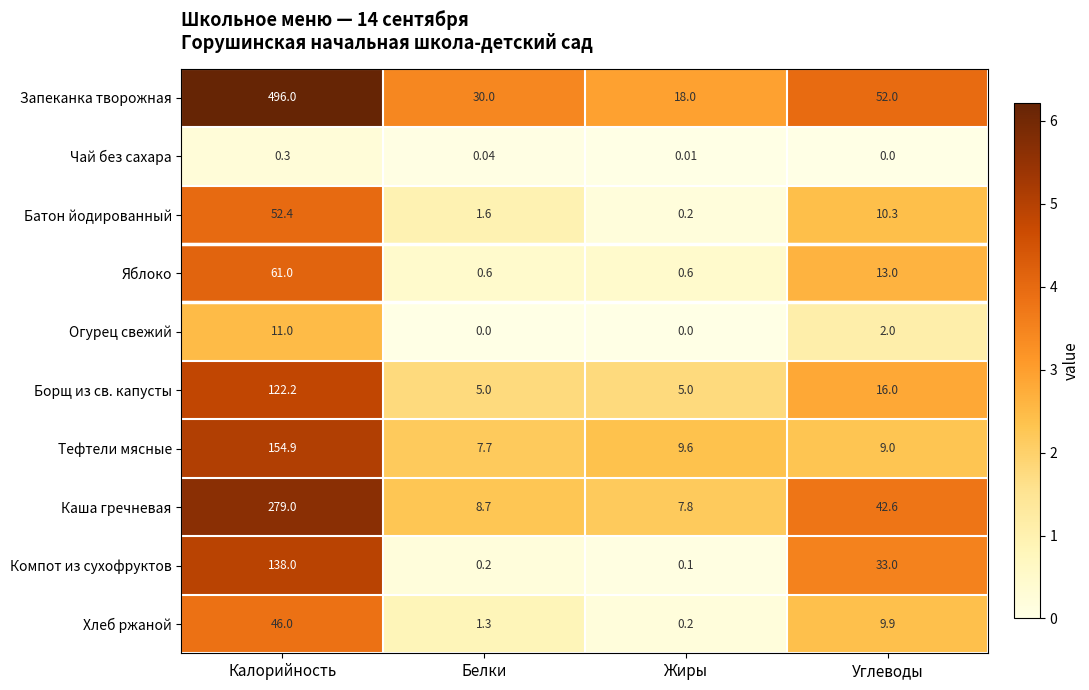

Where is Борщ из св. капусты nearest to the value 63?

Углеводы